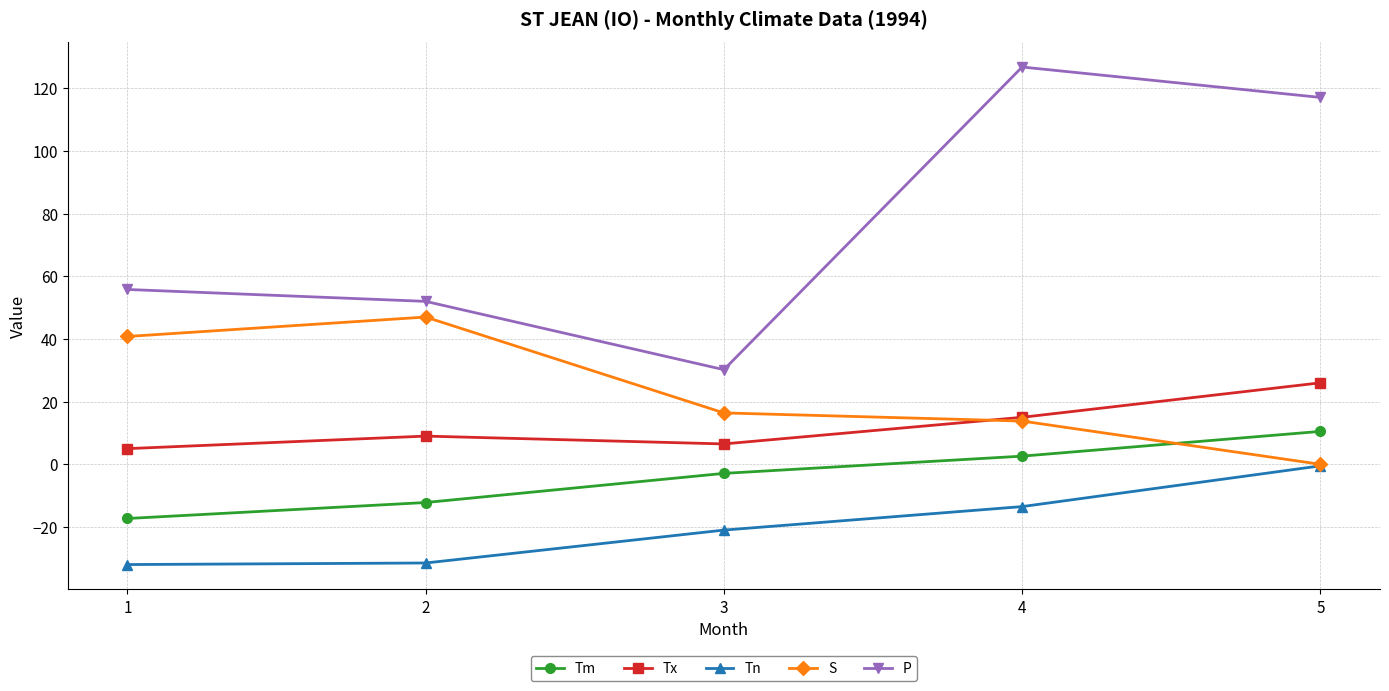

The value of S at 5 is -19.5. True or false?

False